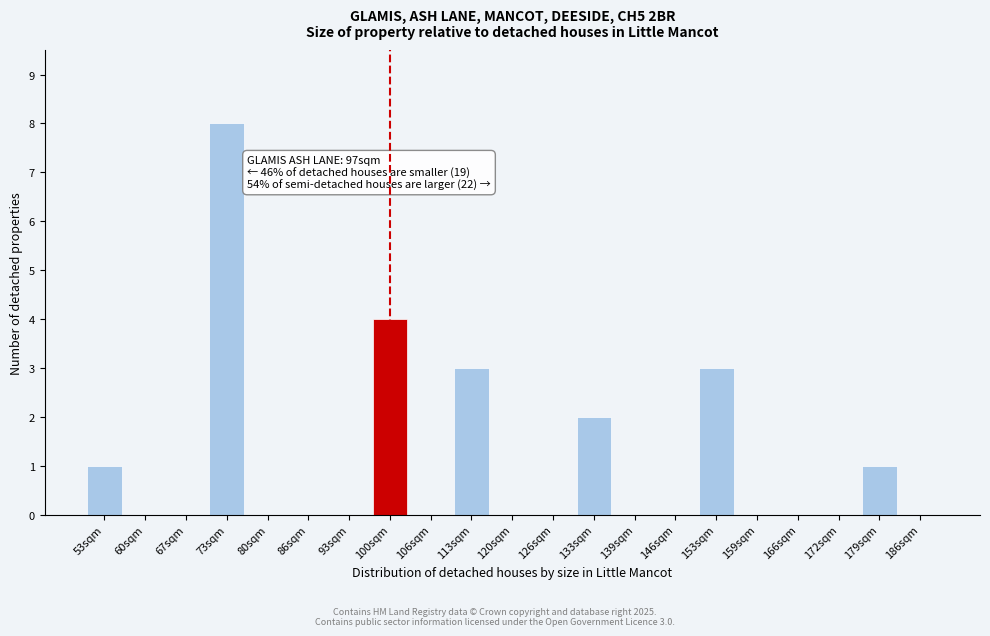

Reading left to right, what are all the values shown in this chart?

53sqm=1	60sqm=0	67sqm=0	73sqm=8	80sqm=0	86sqm=0	93sqm=0	100sqm=4	106sqm=0	113sqm=3	120sqm=0	126sqm=0	133sqm=2	139sqm=0	146sqm=0	153sqm=3	159sqm=0	166sqm=0	172sqm=0	179sqm=1	186sqm=0